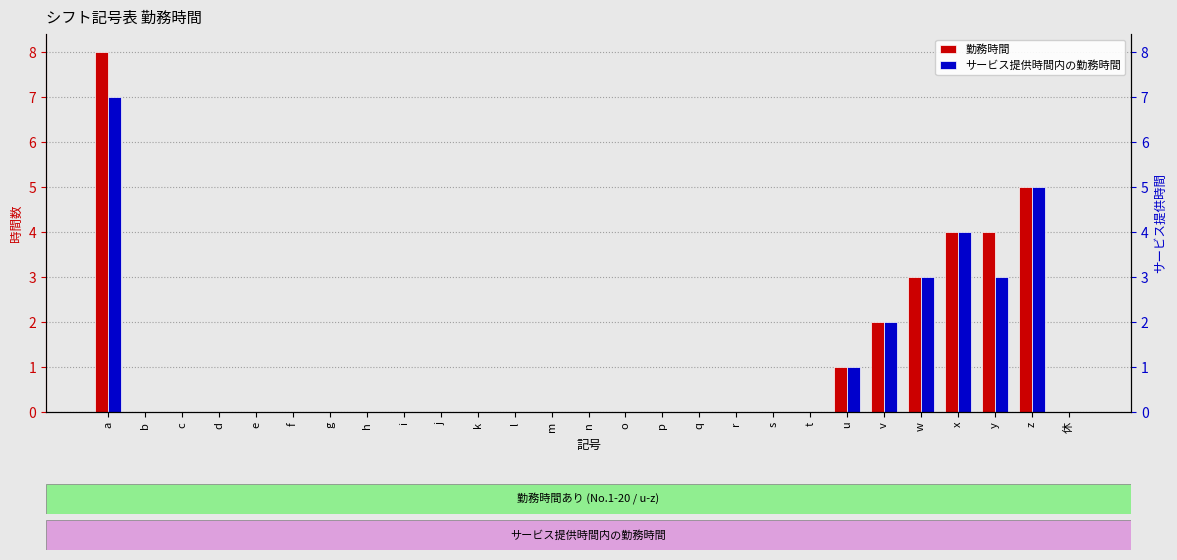

At how many categories does at least one series exceed 3?

4